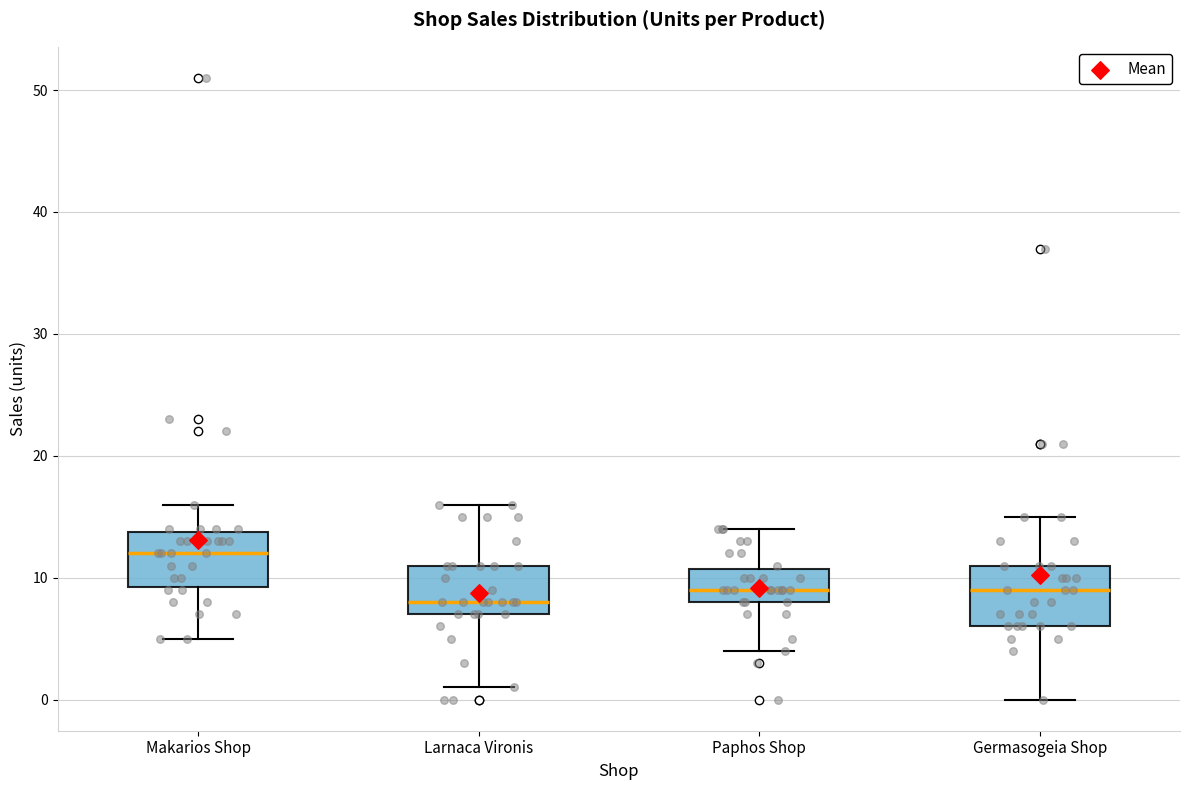

Reading left to right, transcribe this box plot: for each box, give where its median line is, the range the box spans, and where its two whiskers end, as read against the y-axis. The values are not printed on the chart, so give them approximately, as read against the axis.

Makarios Shop: median 12, box 9 to 14, whiskers 5 to 16
Larnaca Vironis: median 8, box 7 to 11, whiskers 1 to 16
Paphos Shop: median 9, box 8 to 11, whiskers 4 to 14
Germasogeia Shop: median 9, box 6 to 11, whiskers 0 to 15